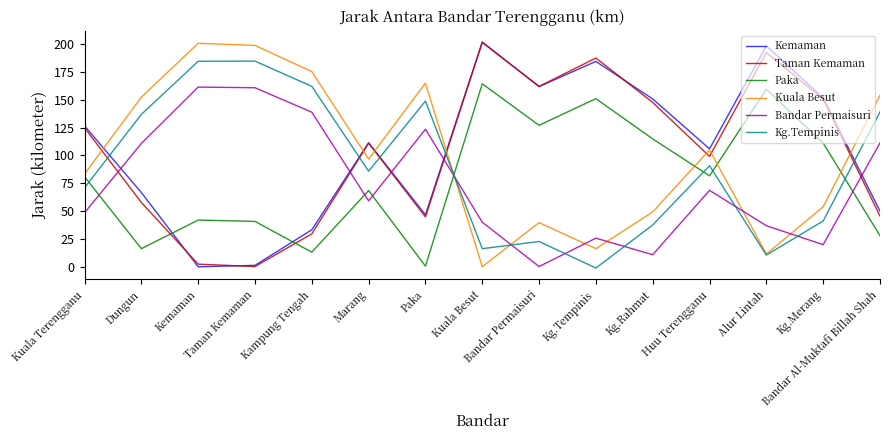

True or false: Taman Kemaman and Kuala Besut cross at least once.

True